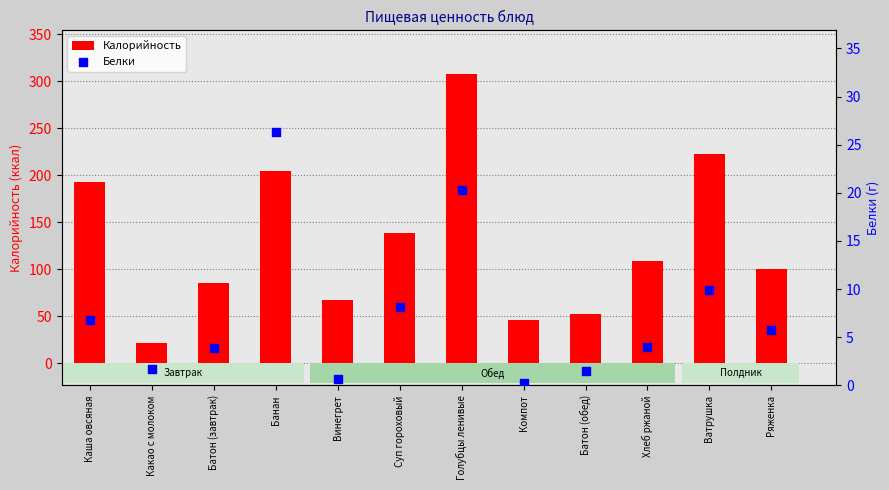

At which category is the sum across all series the highest?

Голубцы ленивые